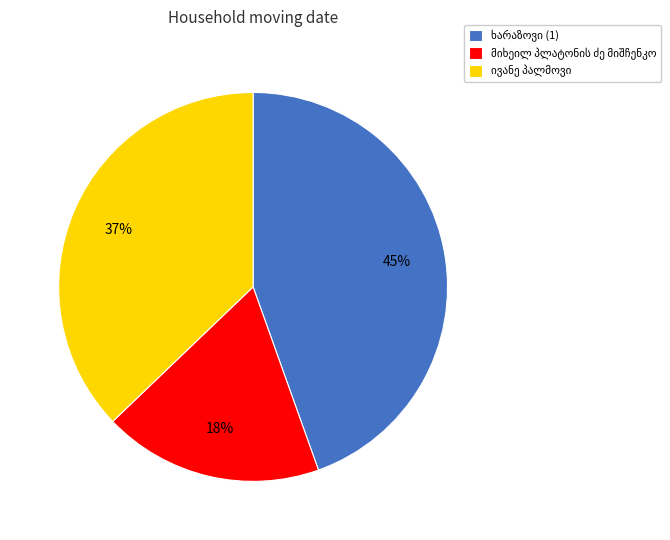

Does any single category account for the majority?

No